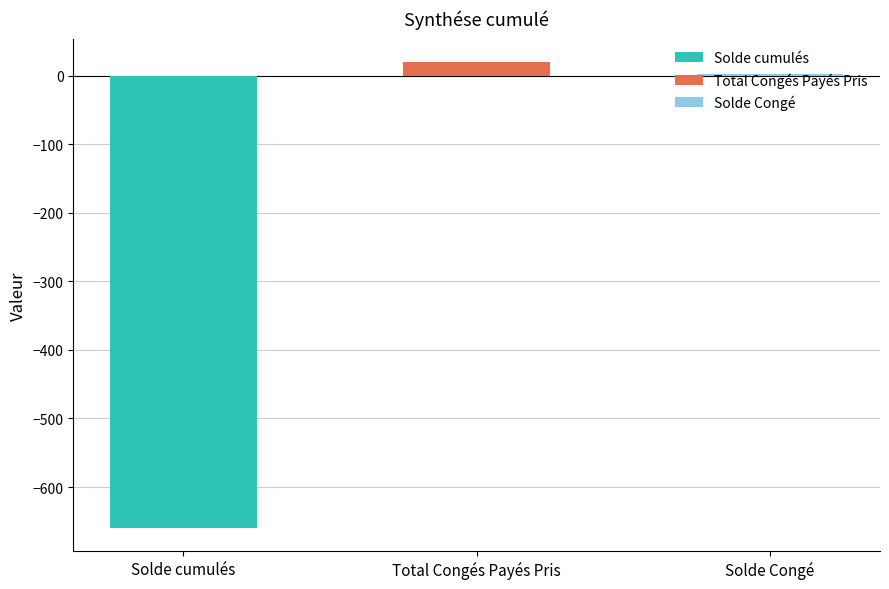

The value at Solde Congé is 2.9. True or false?

True